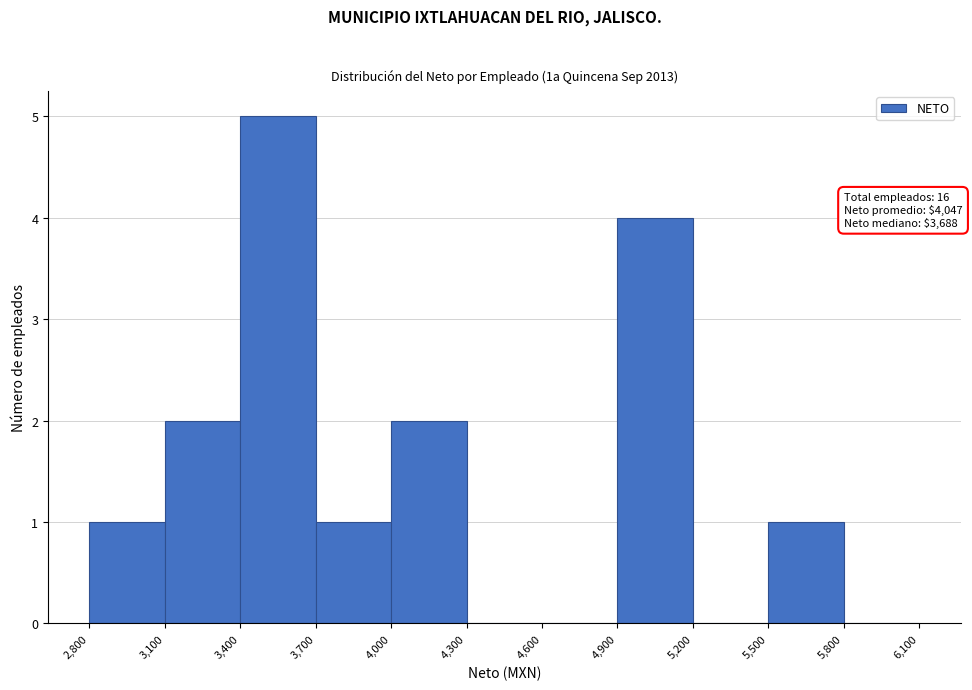

Which range on the x-axis has the tallest bar?

3,400 to 3,700